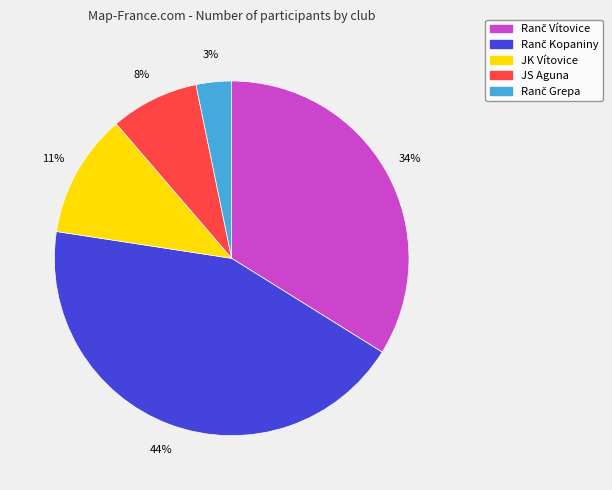

How many slices are in this pie chart?

5